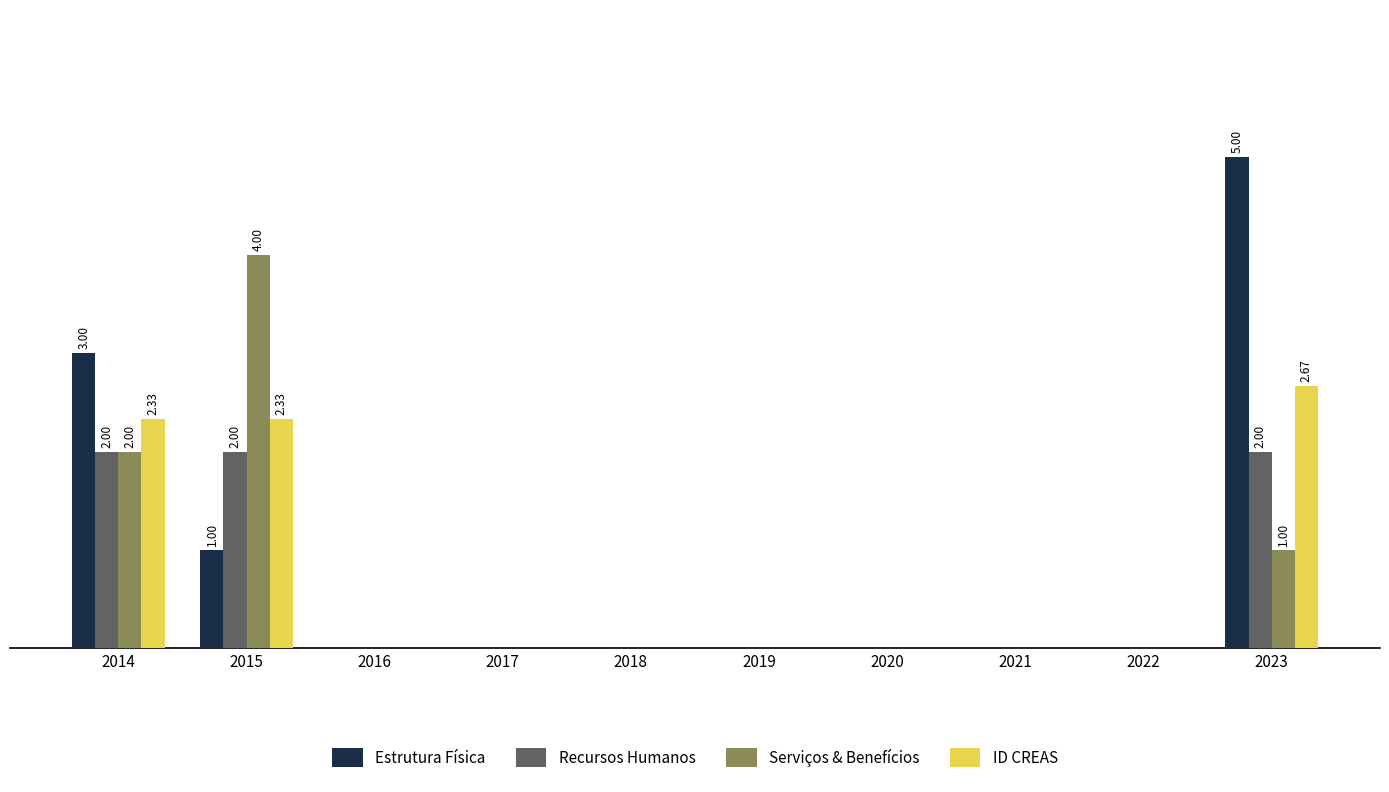

Reading left to right, extract all data points from this chart.

Estrutura Física: 3.0	1.0	0.0	0.0	0.0	0.0	0.0	0.0	0.0	5.0
Recursos Humanos: 2.0	2.0	0.0	0.0	0.0	0.0	0.0	0.0	0.0	2.0
Serviços & Benefícios: 2.0	4.0	0.0	0.0	0.0	0.0	0.0	0.0	0.0	1.0
ID CREAS: 2.3	2.3	0.0	0.0	0.0	0.0	0.0	0.0	0.0	2.7